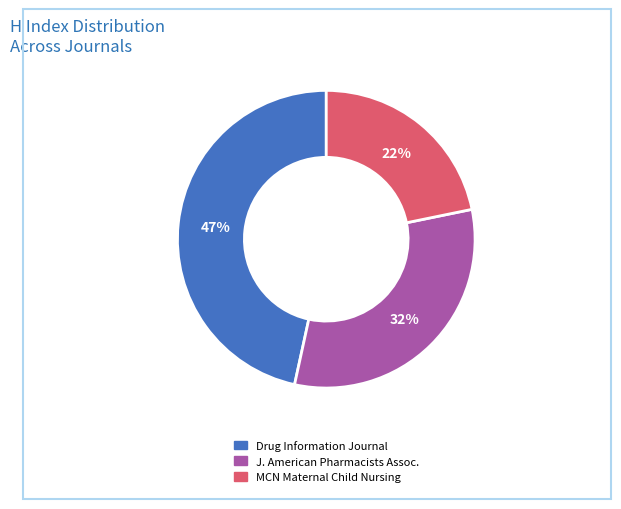

To the nearest percent, what is the average slice percentage?

33%